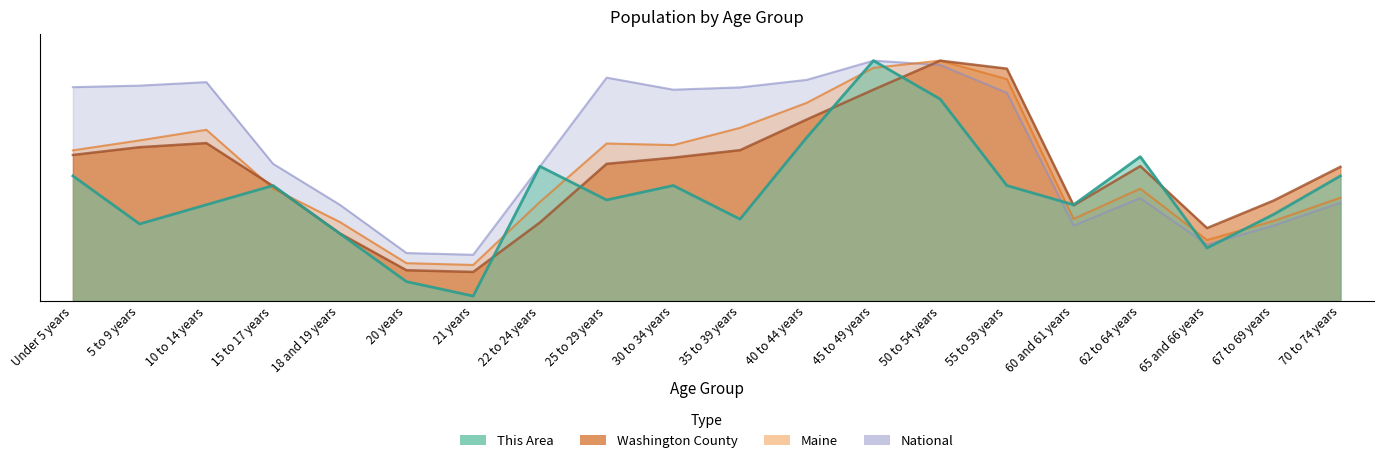

At which category does the chart reach its peak across all series?

45 to 49 years